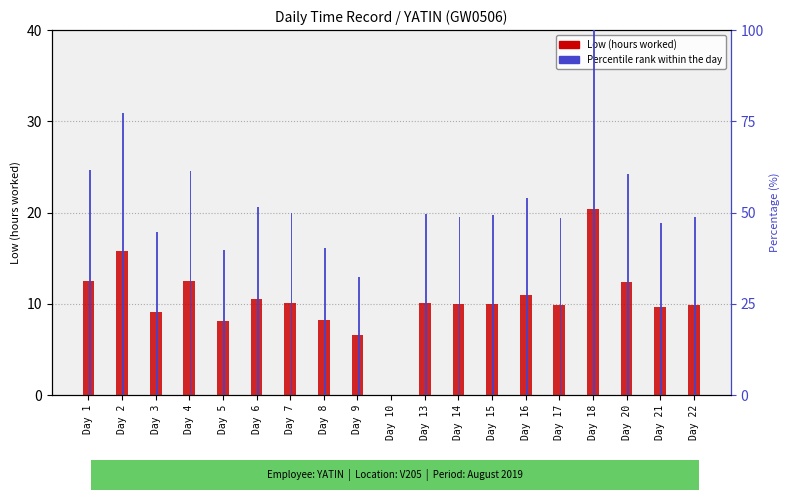

At which category does the chart reach its minimum across all series?

Day 10